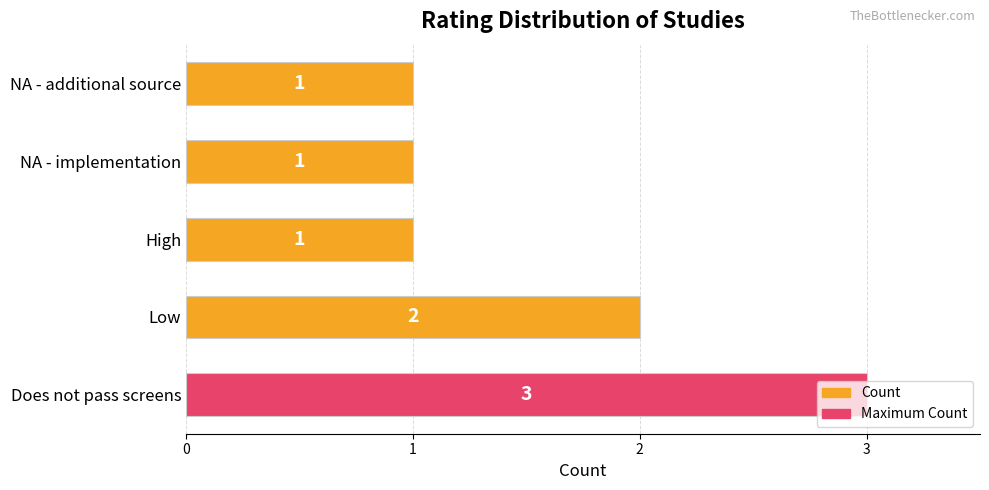

At which label is the value closest to 2?

Low